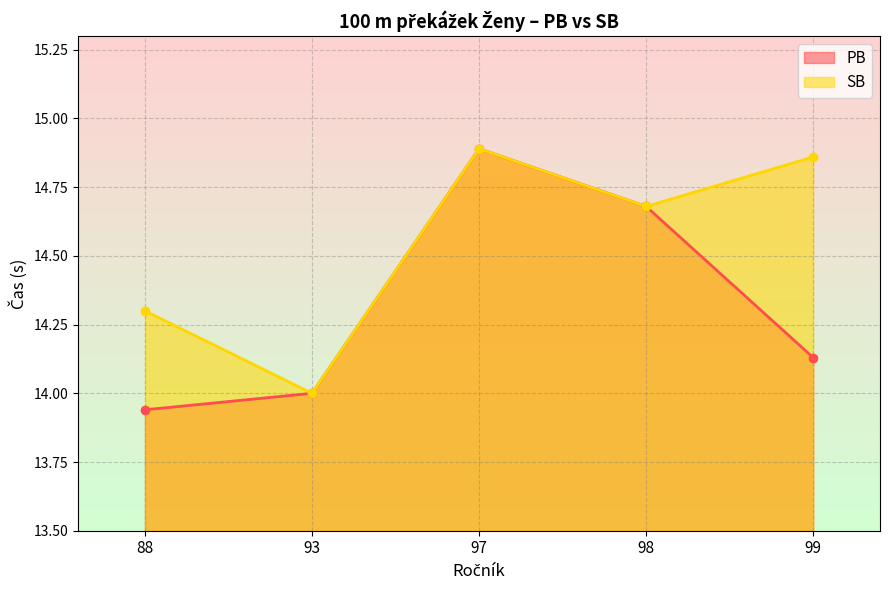

What is the greatest value displayed?

14.9